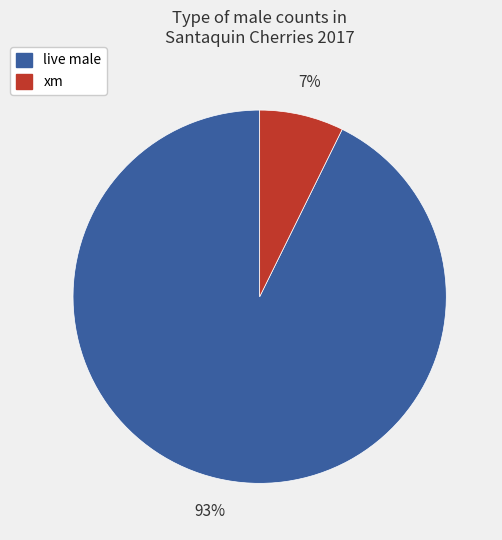

To the nearest percent, what is the average slice percentage?

50%